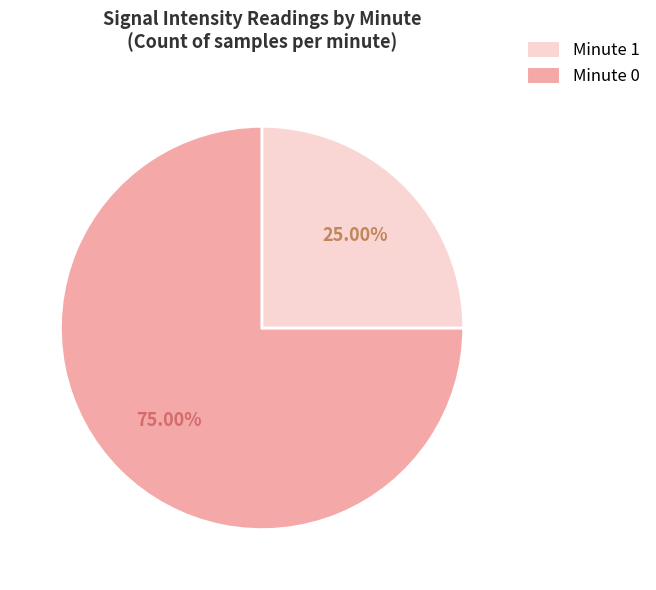

Does any single category account for the majority?

Yes